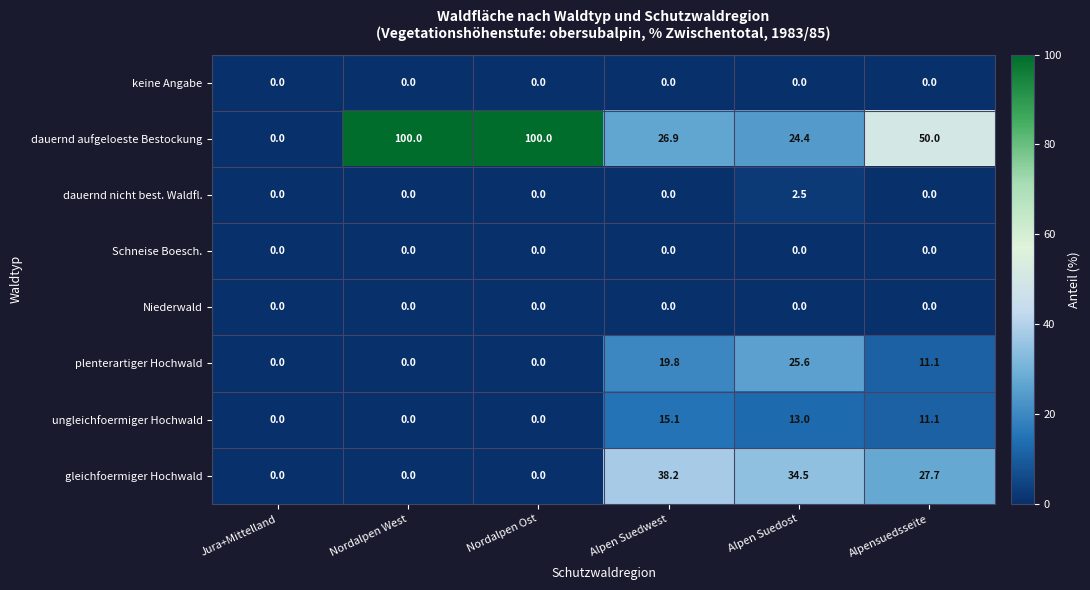

Read the dauernd aufgeloeste Bestockung value at Nordalpen Ost.

100.0